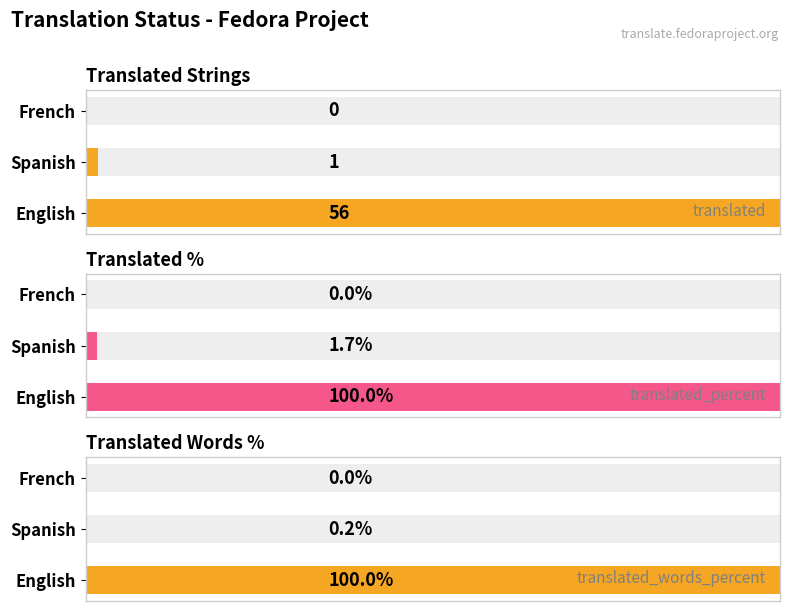

What is the sum of all translated_words_percent values?

100.2